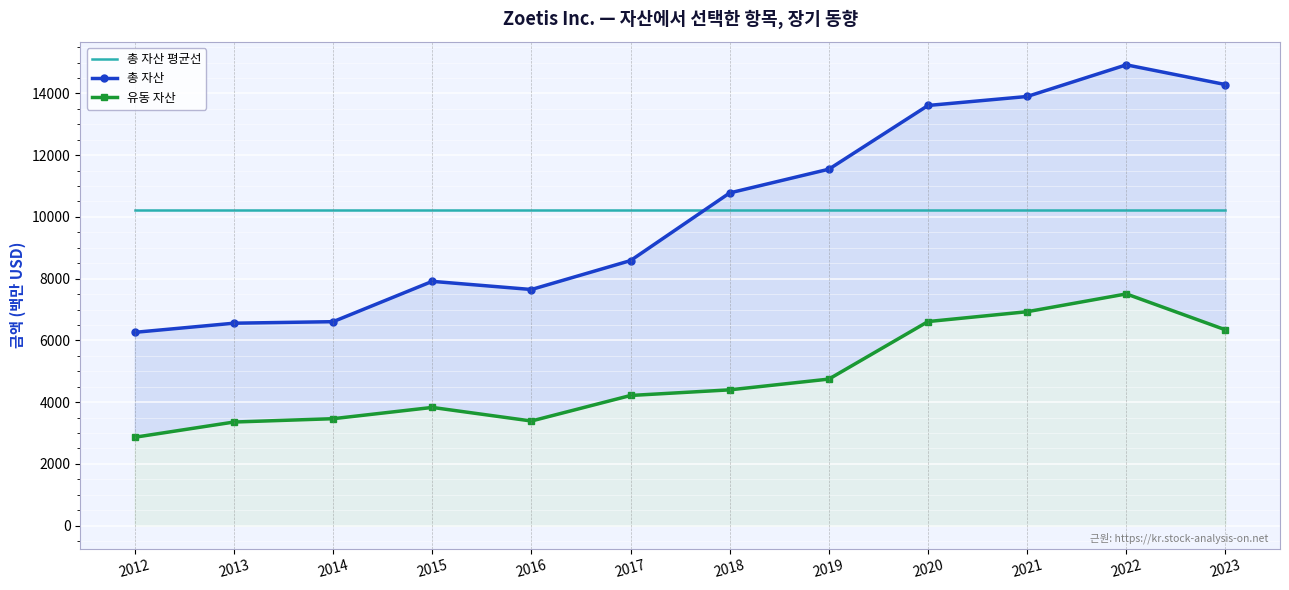

Where is 총 자산 nearest to the value 10593?

2018